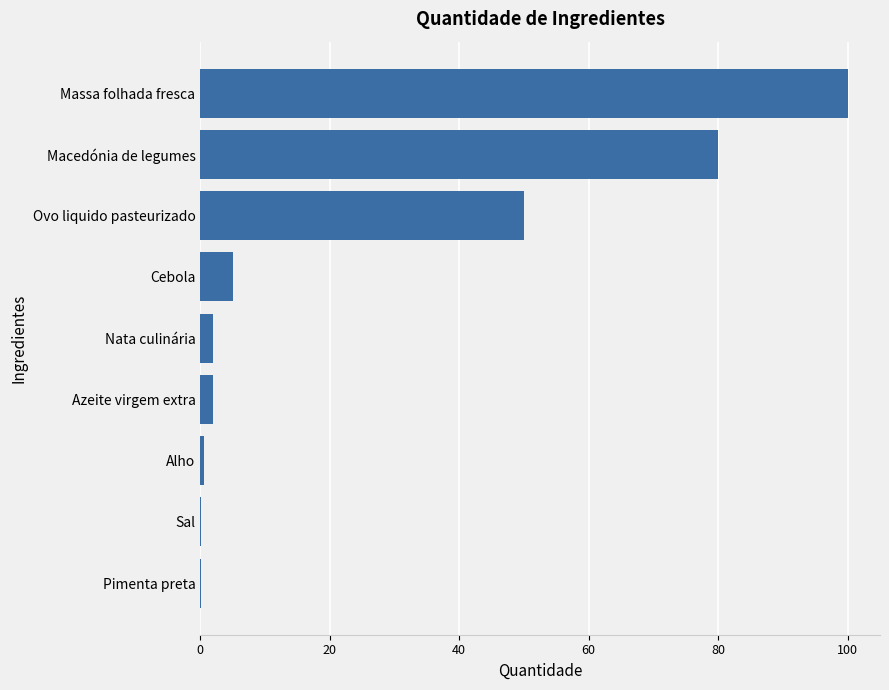

Where is the data nearest to the value 50?

Ovo liquido pasteurizado